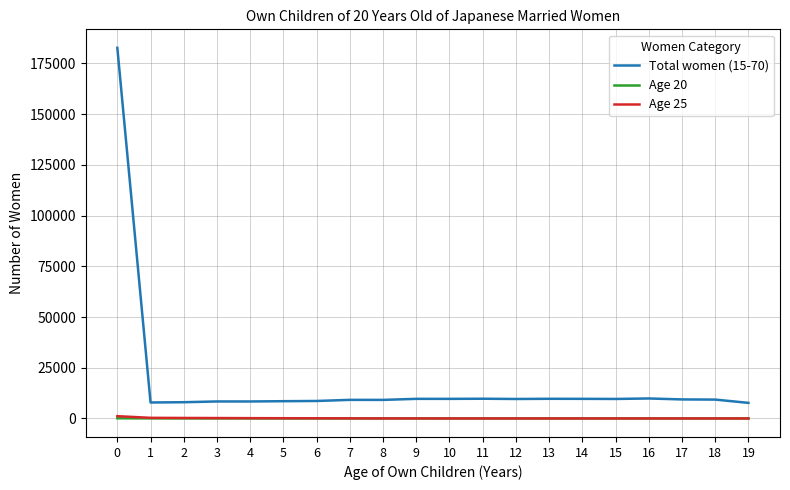

What is the sum of the Total women (15-70) values at 11 and 16?

19558